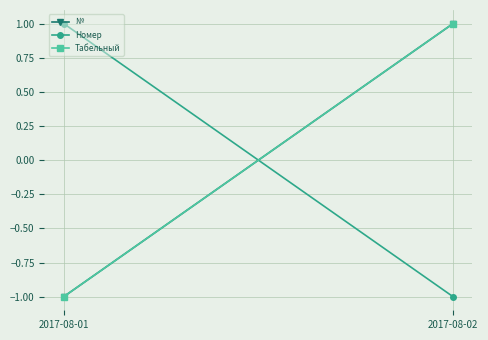

Is the value of № at 2017-08-01 greater than the value of Номер at 2017-08-02?

No